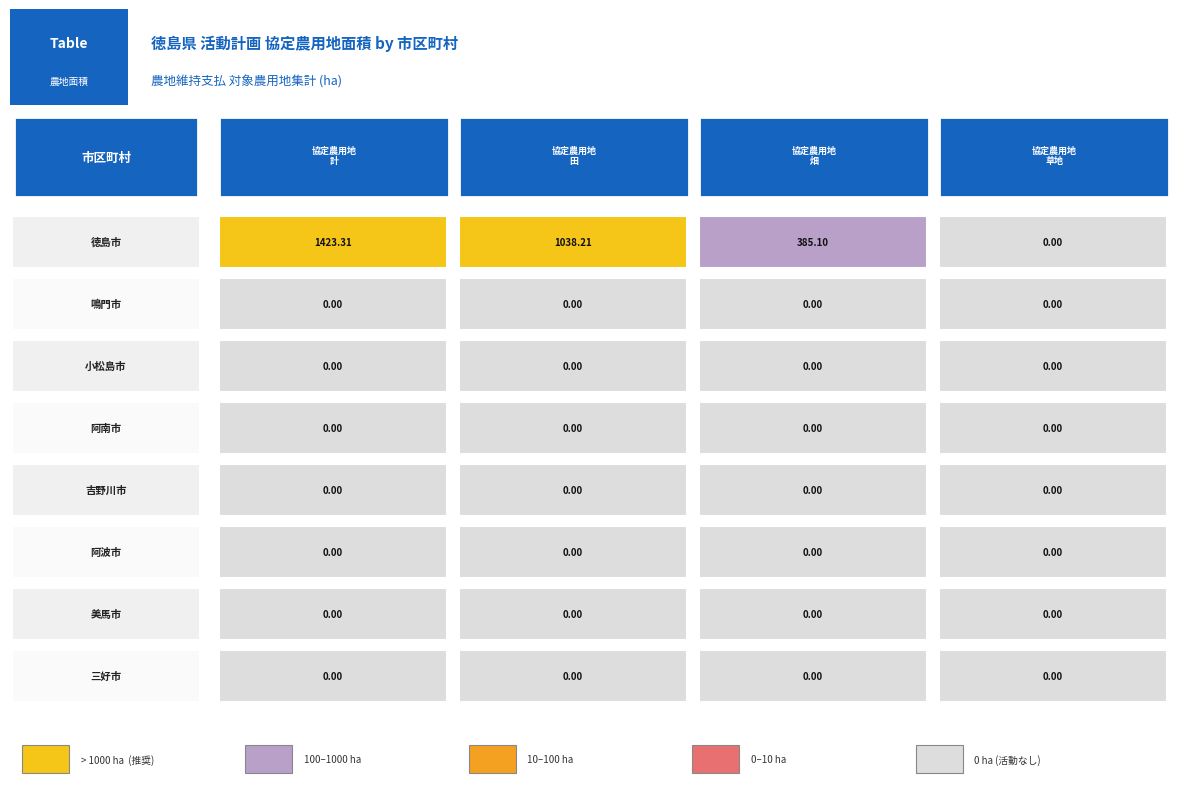

Rank the series by their maximum value, from lowest to highest.

鳴門市, 小松島市, 阿南市, 吉野川市, 阿波市, 美馬市, 三好市, 徳島市